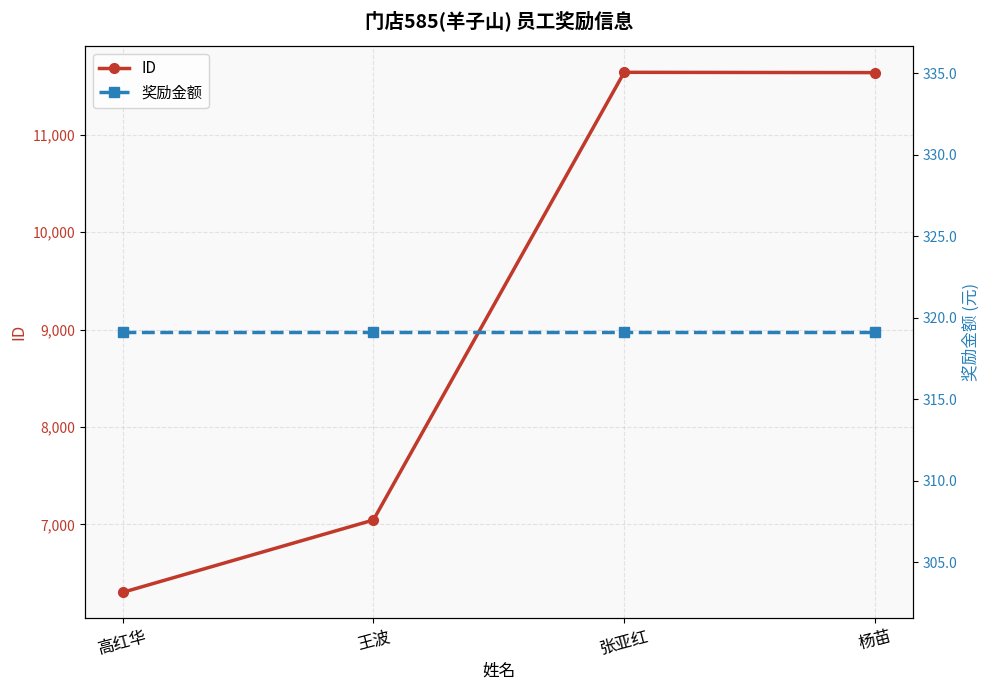

What is the lowest value of the 奖励金额 series?

319.1